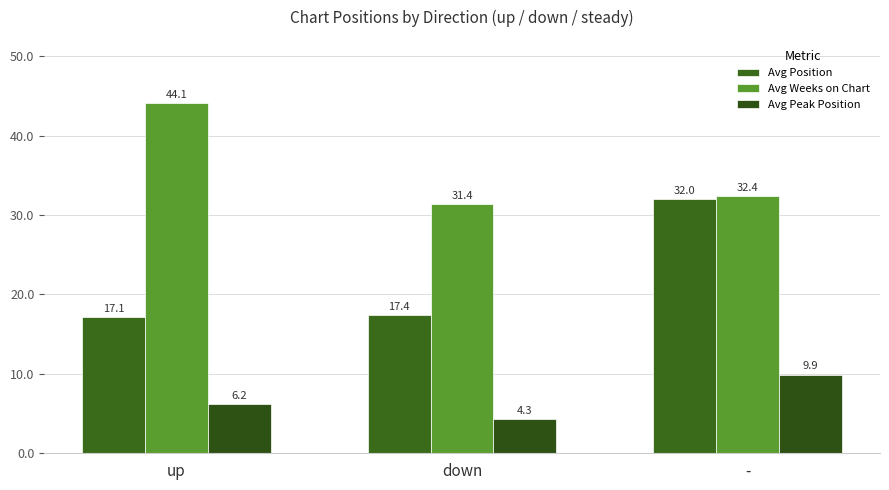

Rank the series at up from highest to lowest value.

Avg Weeks on Chart, Avg Position, Avg Peak Position